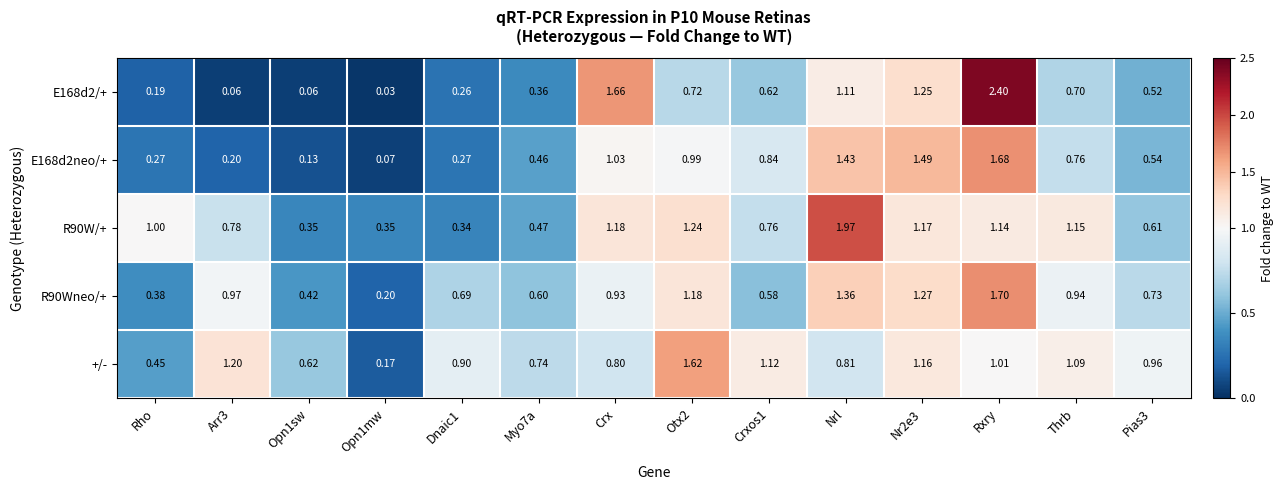

At which label does E168d2neo/+ reach its peak?

Rxry